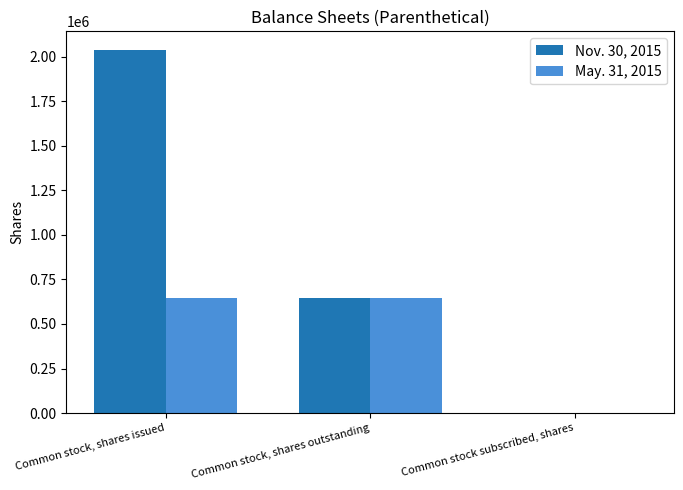

What is the approximate value of Nov. 30, 2015 at Common stock subscribed, shares, to the nearest 10?

1480